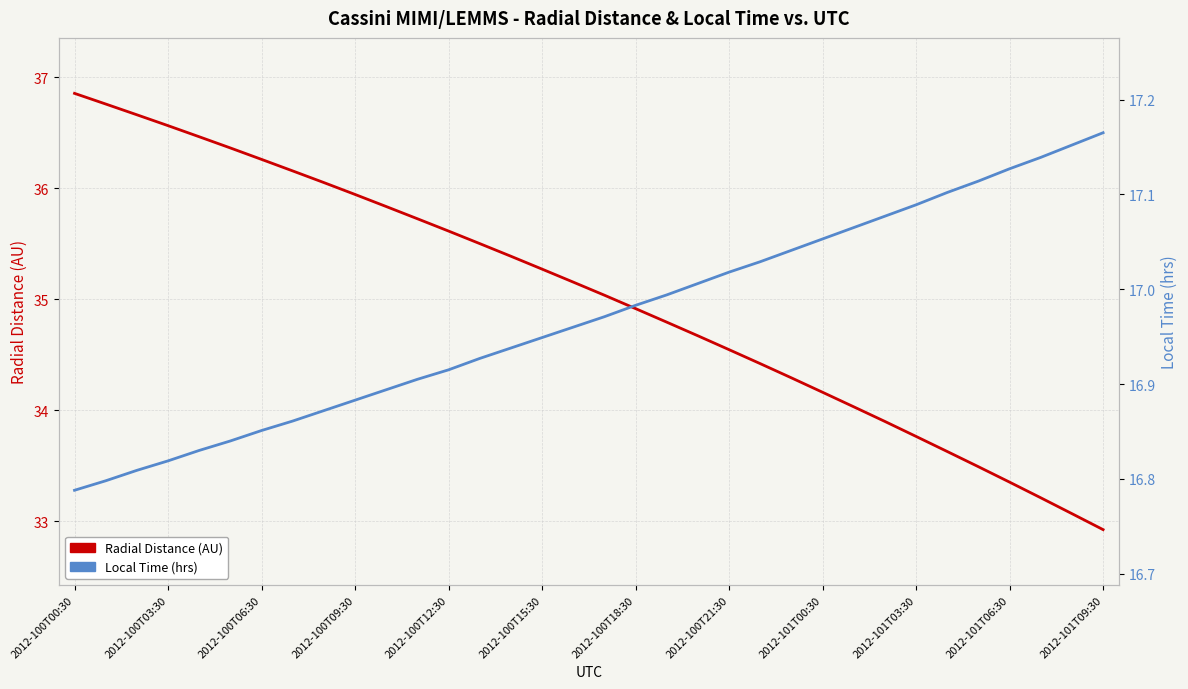

Read the Radial Distance (AU) value at 16.

35.2